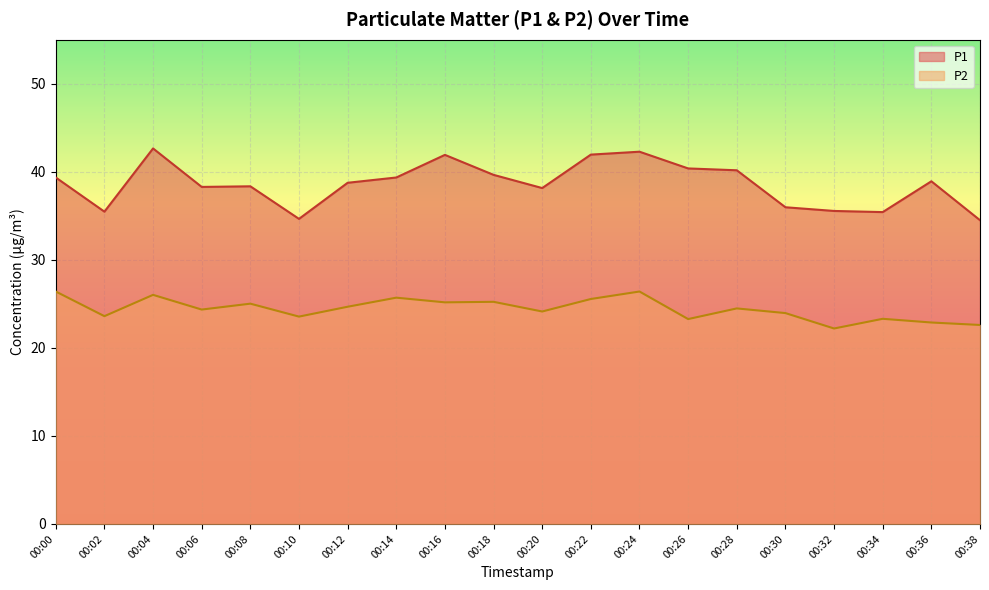

The value of P1 at 00:30 is 36.0. True or false?

True